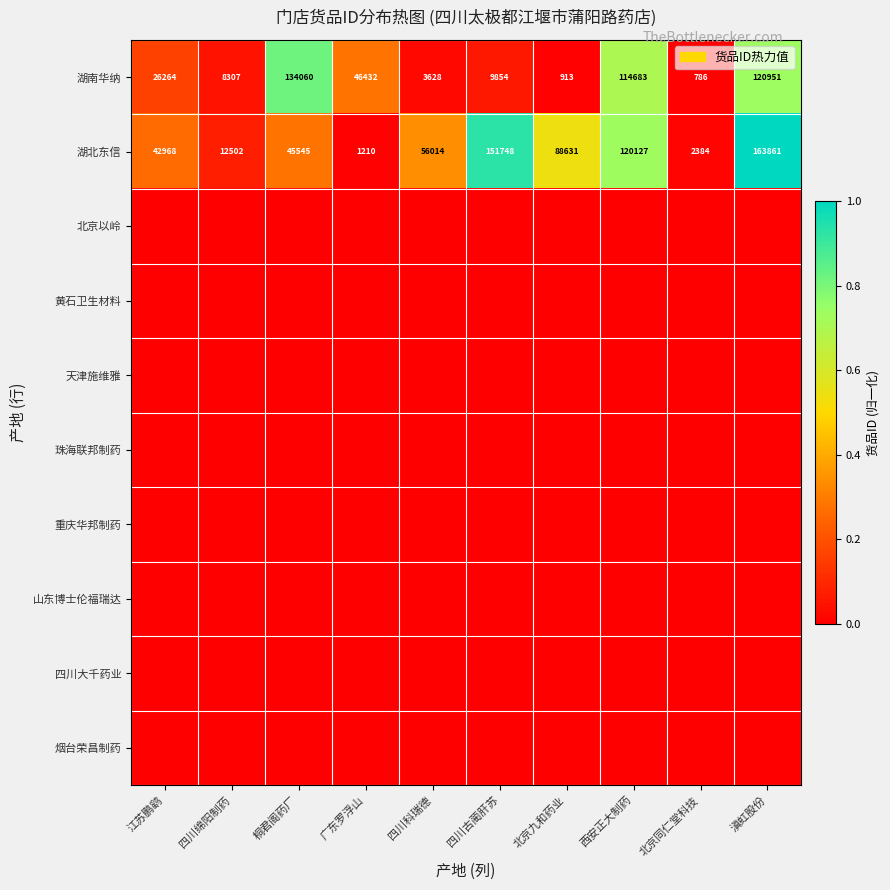

At which label is 湖北东信 closest to 82535?

北京九和药业